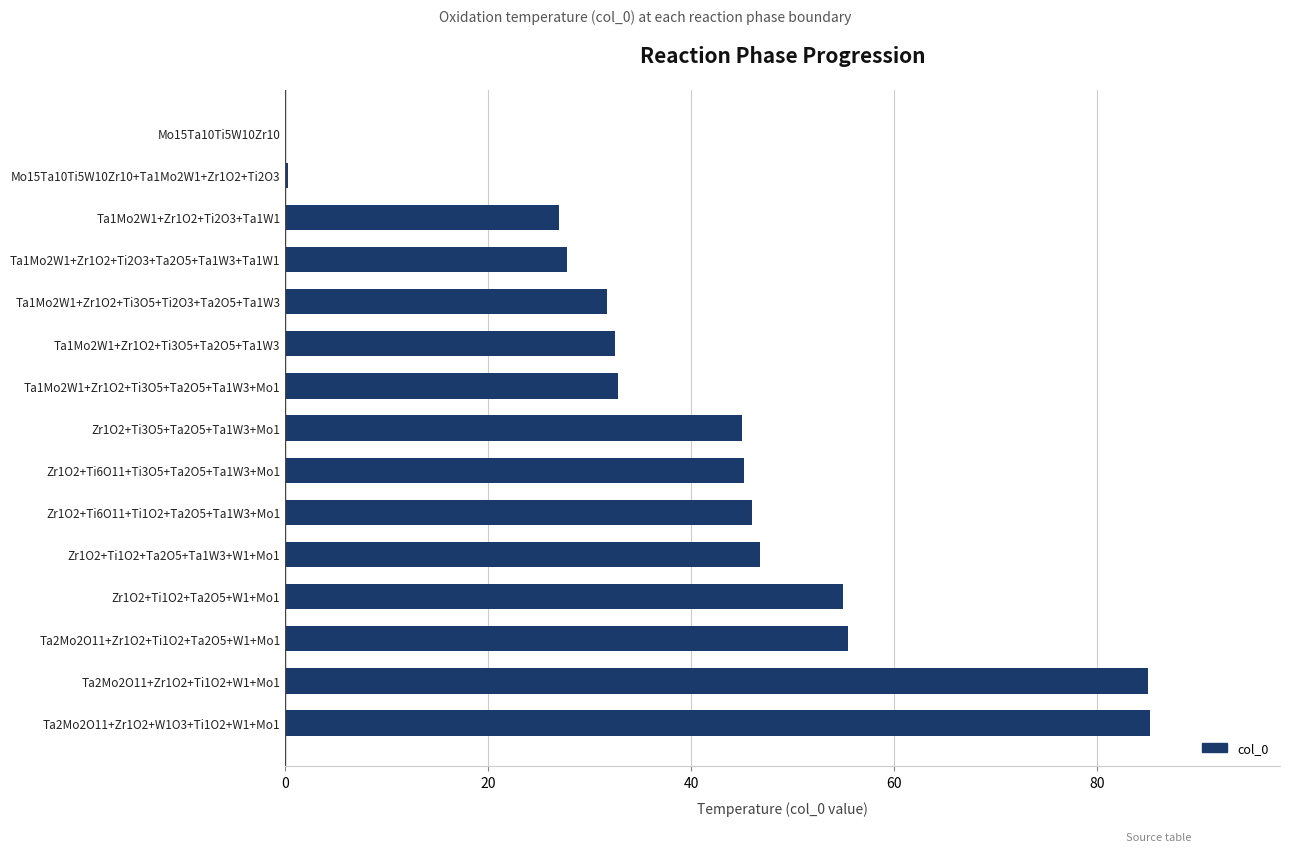

What is the sum of all values?

615.8